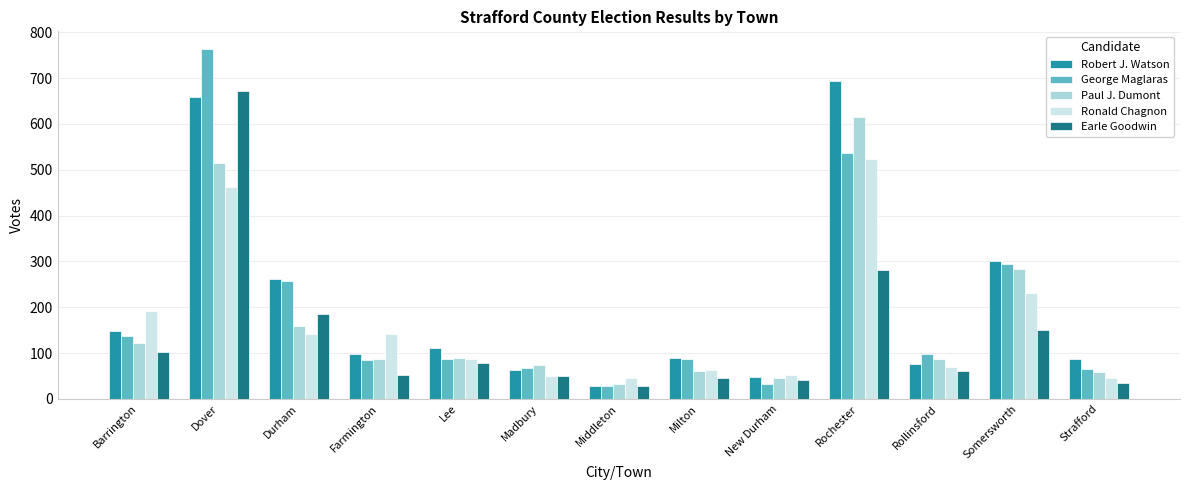

What is the label of the 2nd bar from the left?

Dover